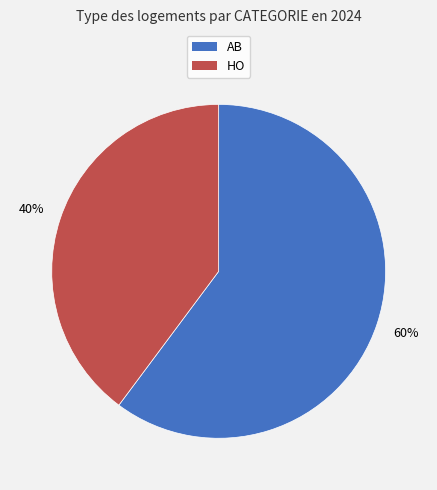

Is the sum of HO and AB greater than half?

Yes